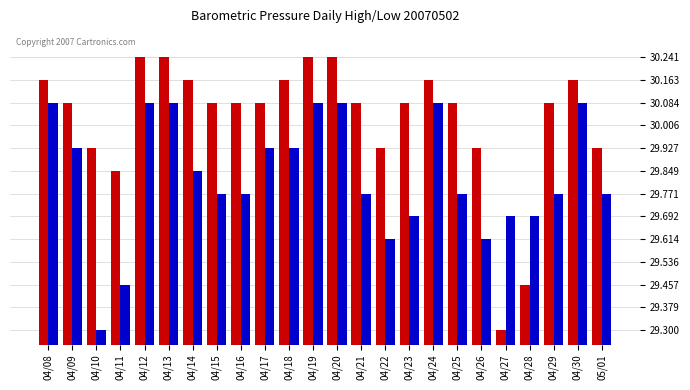

What is the total value across all series at 04/27?

59.0